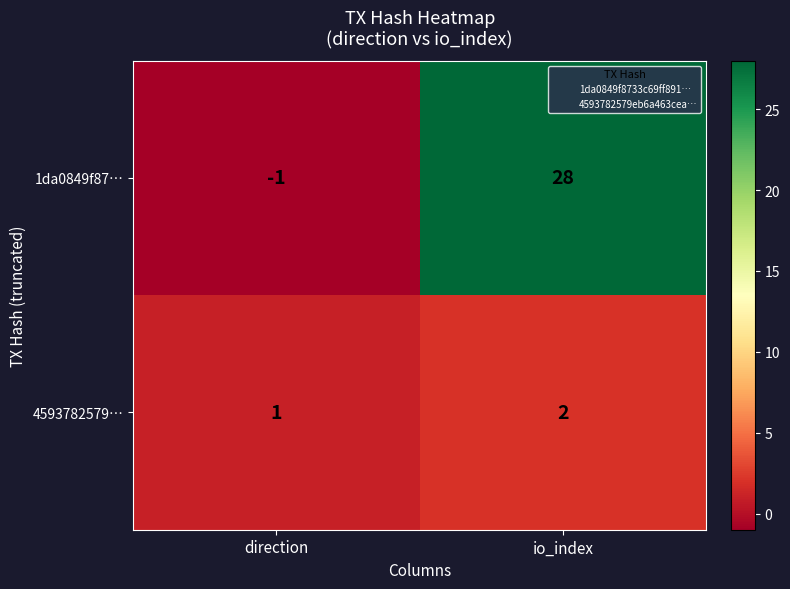

Rank the series by their average value, from lowest to highest.

4593782579…, 1da0849f87…